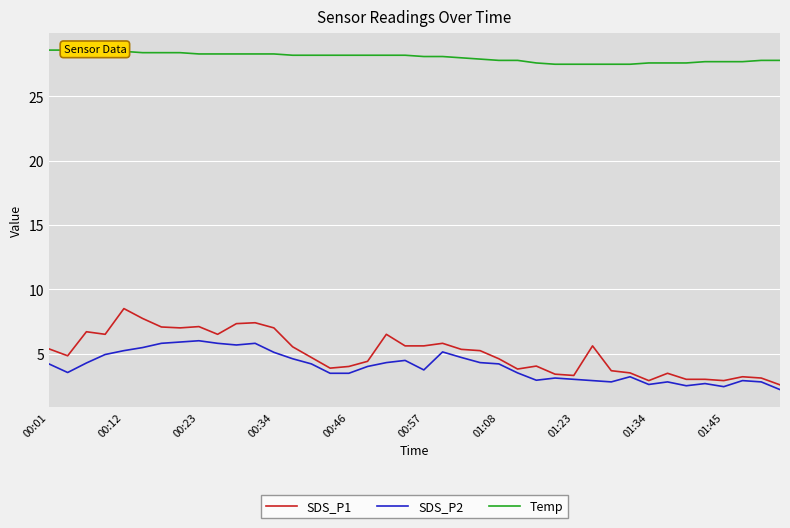

Is the value of Temp at 21 greater than the value of SDS_P2 at 26?

Yes